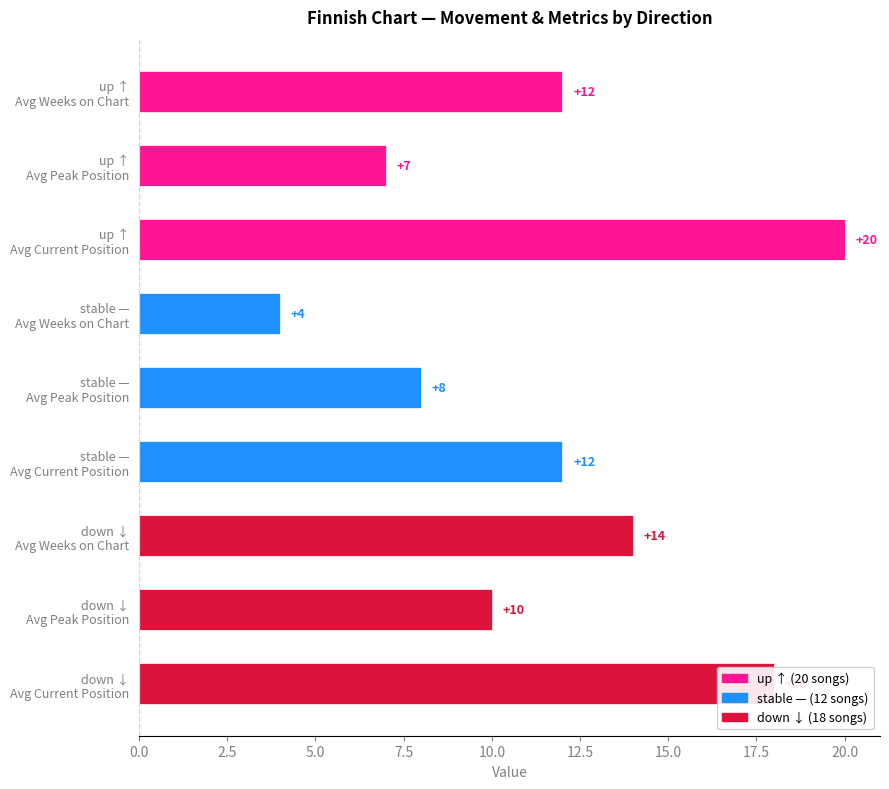

What is the value of the 8th bar from the top?

10